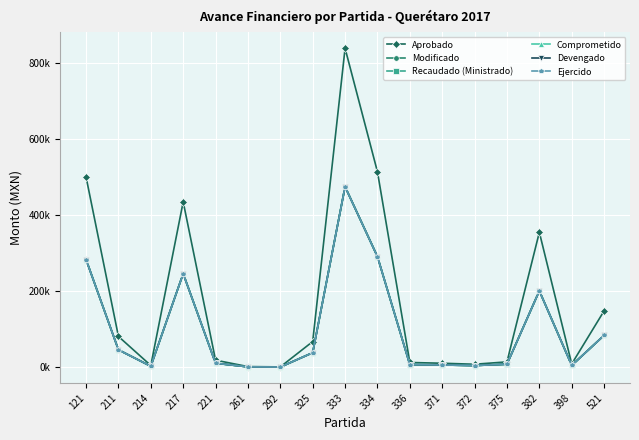

Reading left to right, what are all the values shown in this chart?

Aprobado: 121=499730.3	211=80932.4	214=4657.9	217=434449.7	221=18556.5	261=1757.1	292=922.4	325=67436.2	333=837581.5	334=513253.2	336=12503.4	371=10520.8	372=7893.2	375=14105.5	382=354452.0	398=8660.1	521=148042.0
Modificado: 121=283168.7	211=45859.8	214=2639.3	217=246177.9	221=10514.9	261=995.7	292=522.7	325=38212.3	333=474609.7	334=290831.3	336=7084.9	371=5961.5	372=4472.6	375=7992.8	382=200847.7	398=4907.2	521=83887.0
Recaudado (Ministrado): 121=282810.9	211=45801.8	214=2636.0	217=245866.9	221=10501.6	261=994.4	292=522.0	325=38164.0	333=474010.2	334=290464.0	336=7076.0	371=5954.0	372=4467.0	375=7982.7	382=200594.0	398=4901.0	521=83781.0
Comprometido: 121=282810.9	211=45801.8	214=2636.0	217=245866.9	221=10501.6	261=994.4	292=522.0	325=38164.0	333=474010.2	334=290464.0	336=7076.0	371=5954.0	372=4467.0	375=7982.7	382=200594.0	398=4901.0	521=83781.0
Devengado: 121=282810.9	211=45801.8	214=2636.0	217=245866.9	221=10501.6	261=994.4	292=522.0	325=38164.0	333=474010.2	334=290464.0	336=7076.0	371=5954.0	372=4467.0	375=7982.7	382=200594.0	398=4901.0	521=83781.0
Ejercido: 121=282810.9	211=45801.8	214=2636.0	217=245866.9	221=10501.6	261=994.4	292=522.0	325=38164.0	333=474010.2	334=290464.0	336=7076.0	371=5954.0	372=4467.0	375=7982.7	382=200594.0	398=4901.0	521=83781.0